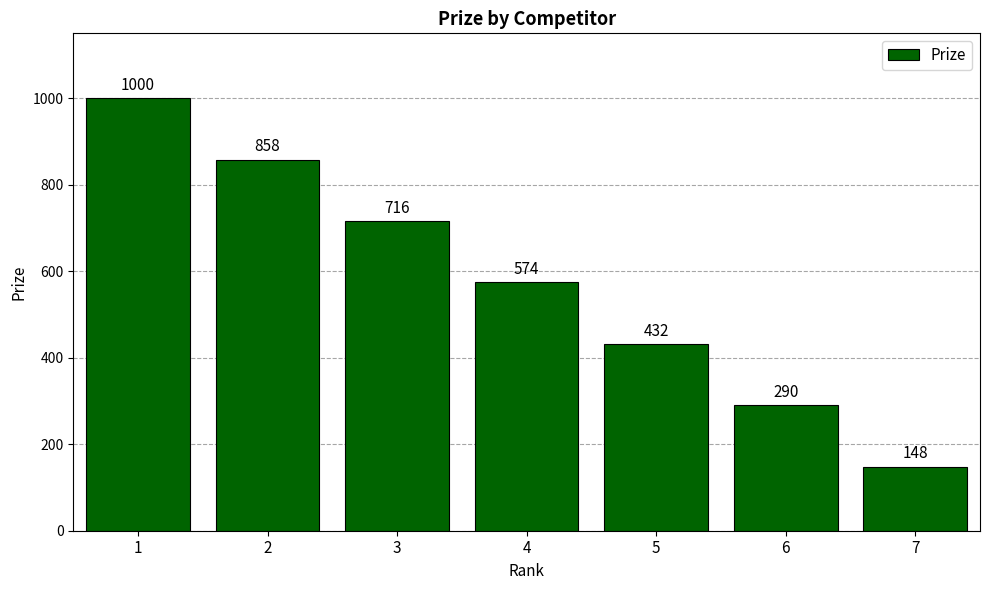

What is the difference between the values at 3 and 1?

284